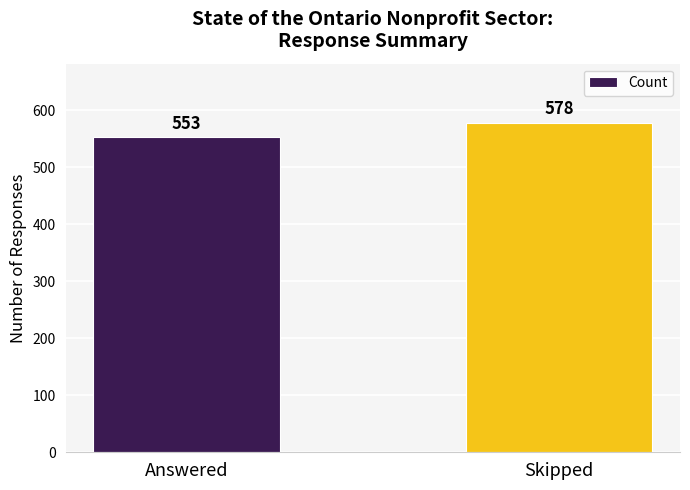

The value at Answered is 553. True or false?

True